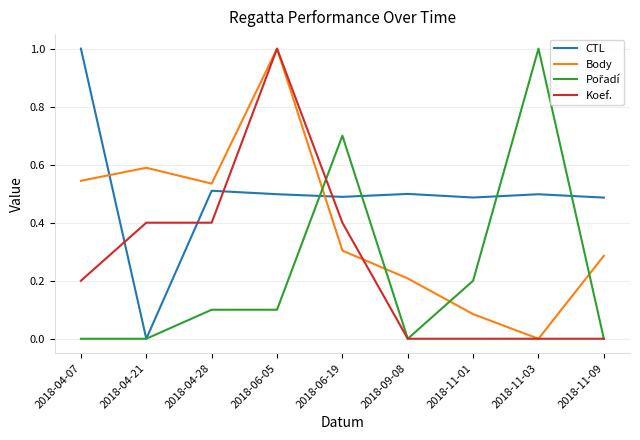

What position from the left is 2018-06-19?

5